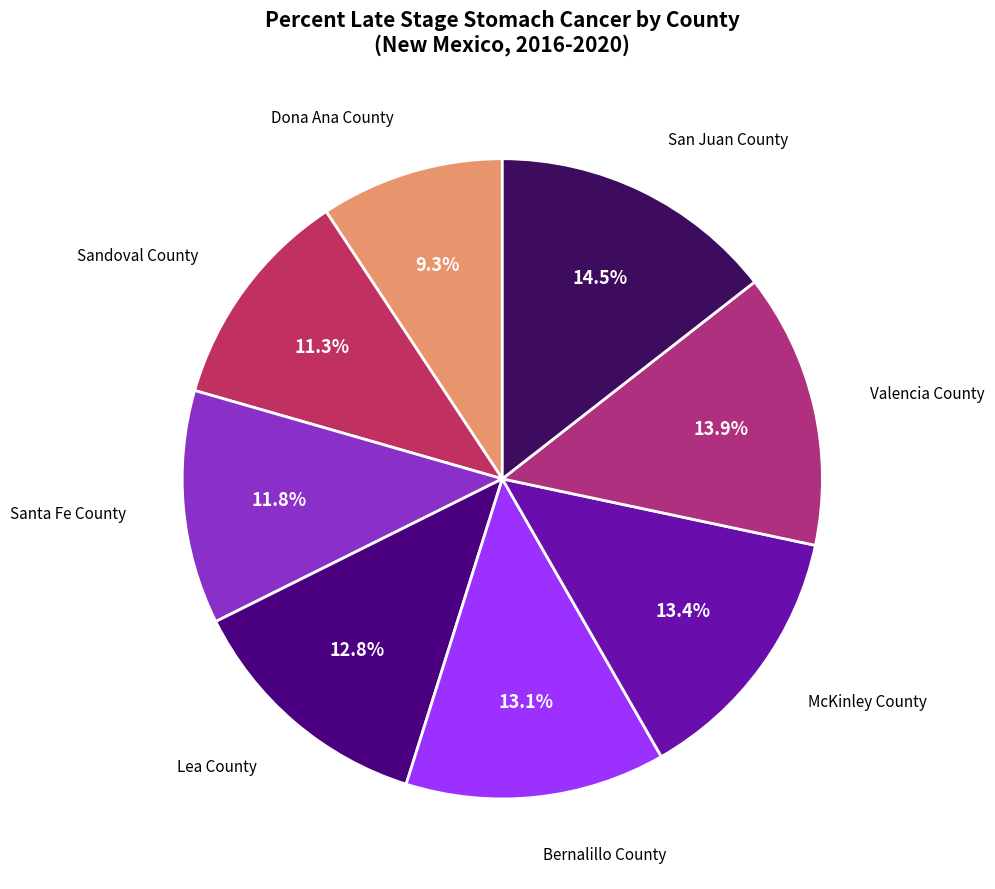

To the nearest percent, what is the average slice percentage?

12%